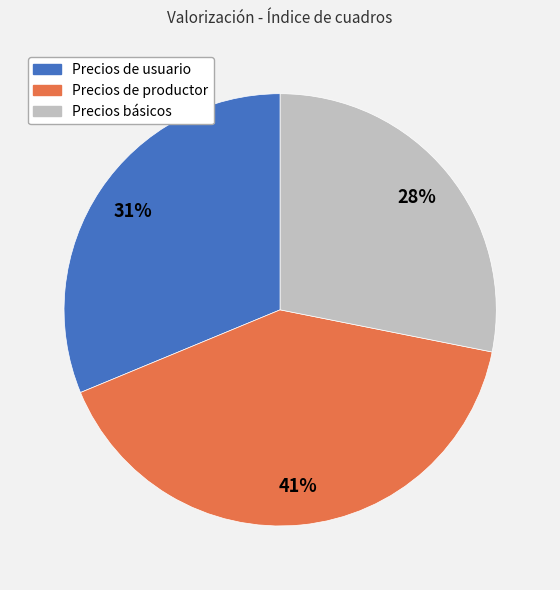

Do Precios básicos and Precios de usuario together represent more than half of the pie?

Yes